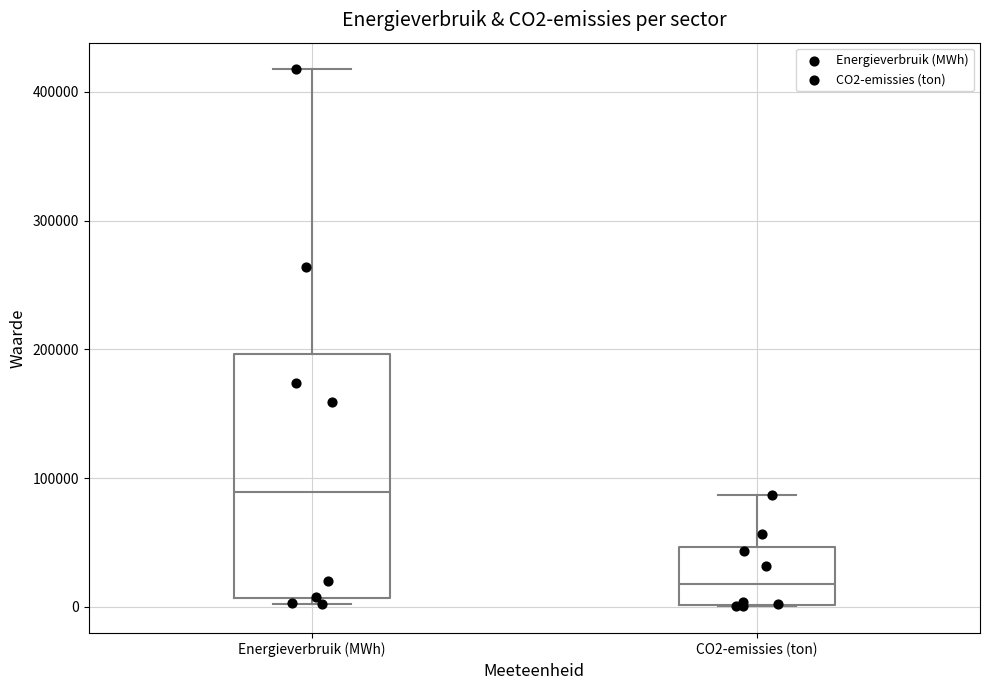

Which box is the tallest, from its lower edge to its upper edge?

Energieverbruik (MWh)